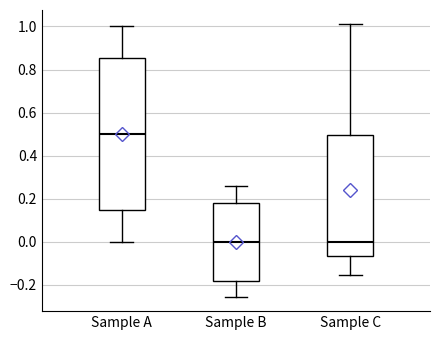

Reading left to right, read every box against the y-axis: the position of its median line, the range the box covers, and the ends of its whiskers. The values are not printed on the chart, so give them approximately, as read against the axis.

Sample A: median 0.50, box 0.14 to 0.86, whiskers 0.00 to 1.00
Sample B: median 0.00, box -0.18 to 0.18, whiskers -0.26 to 0.26
Sample C: median 0.00, box -0.06 to 0.50, whiskers -0.16 to 1.02